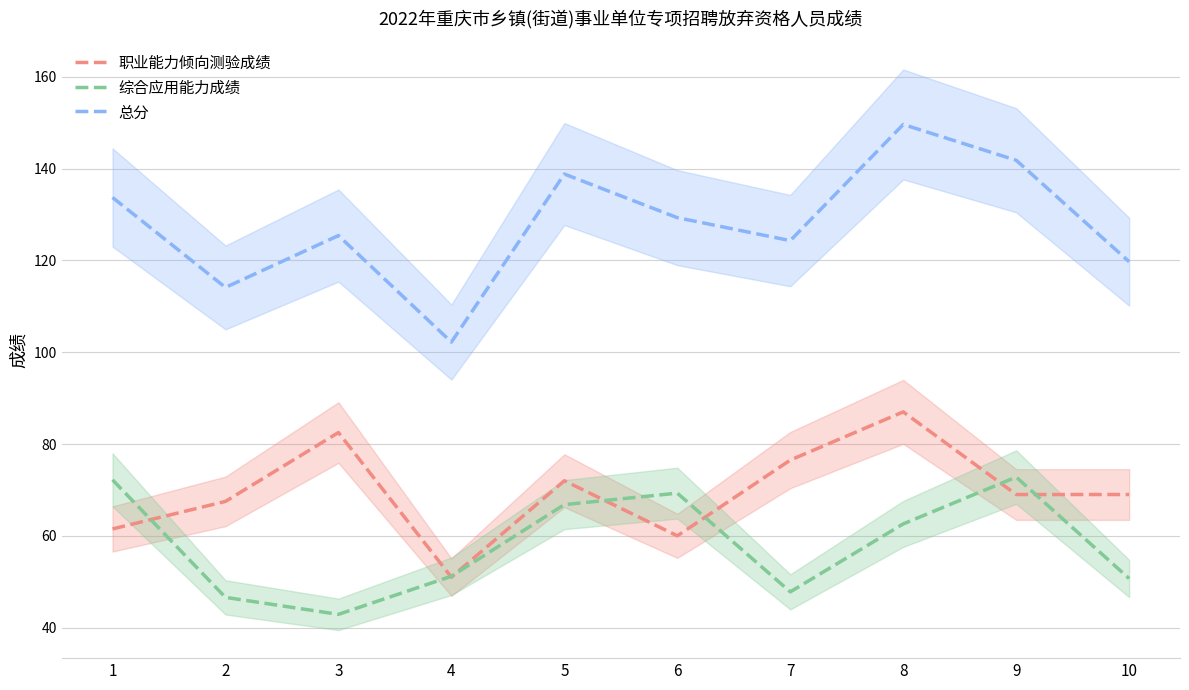

How many data points does each series have?

10